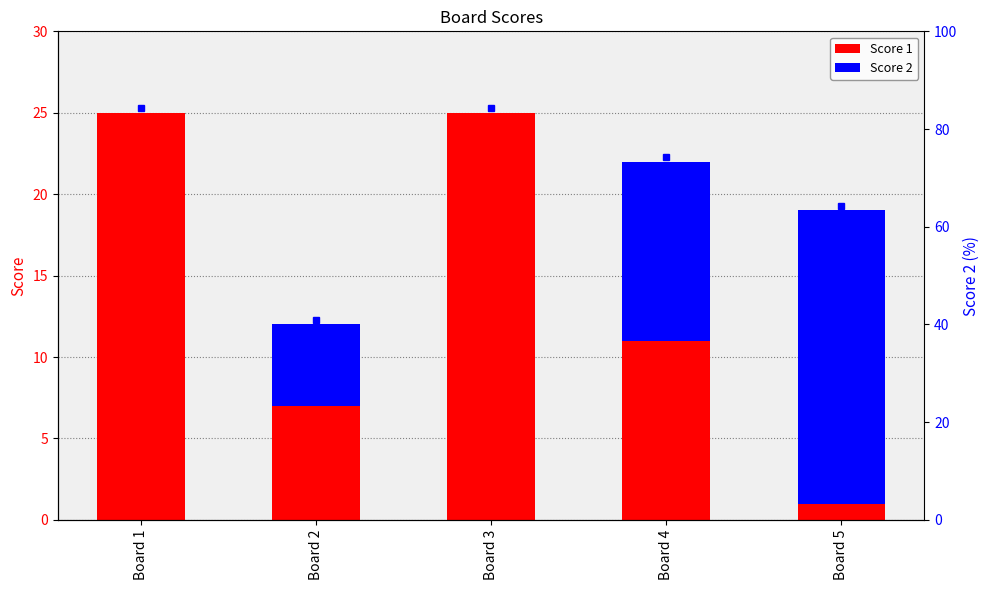

Rank the series by their average value, from highest to lowest.

Score 1, Score 2